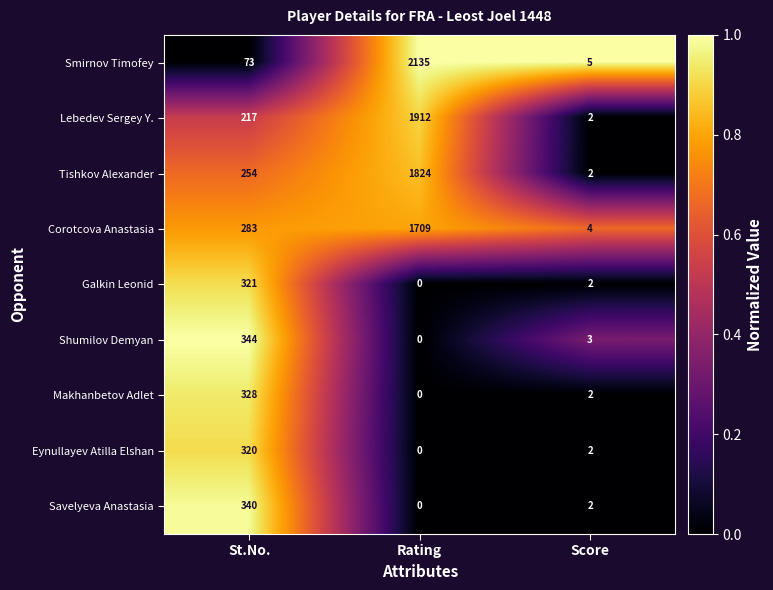

At which label does Shumilov Demyan first exceed 3?

St.No.